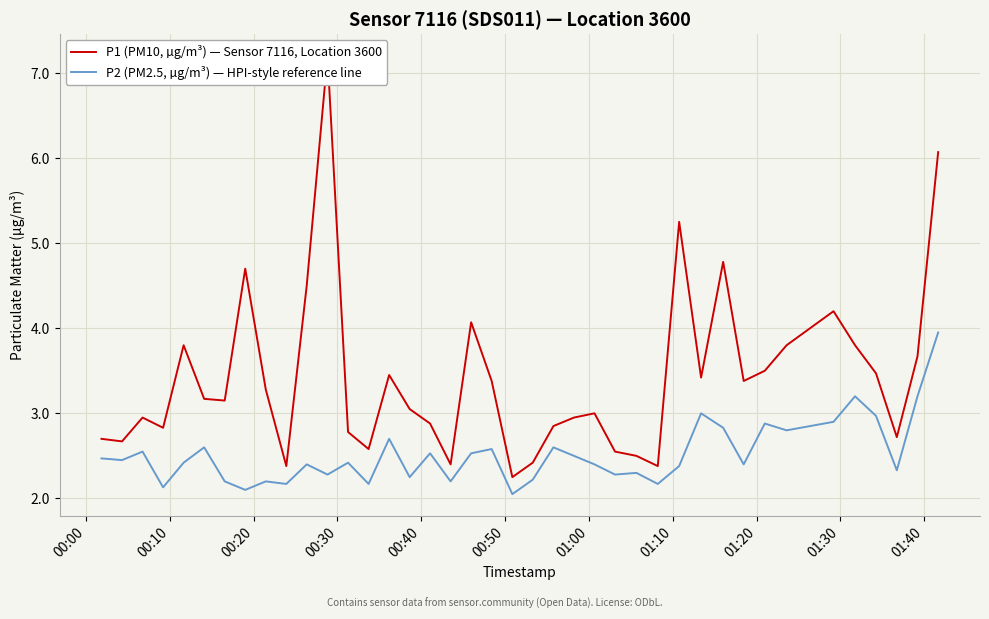

What is the average value of the P1 (PM10, µg/m³) — Sensor 7116, Location 3600 series?

3.4